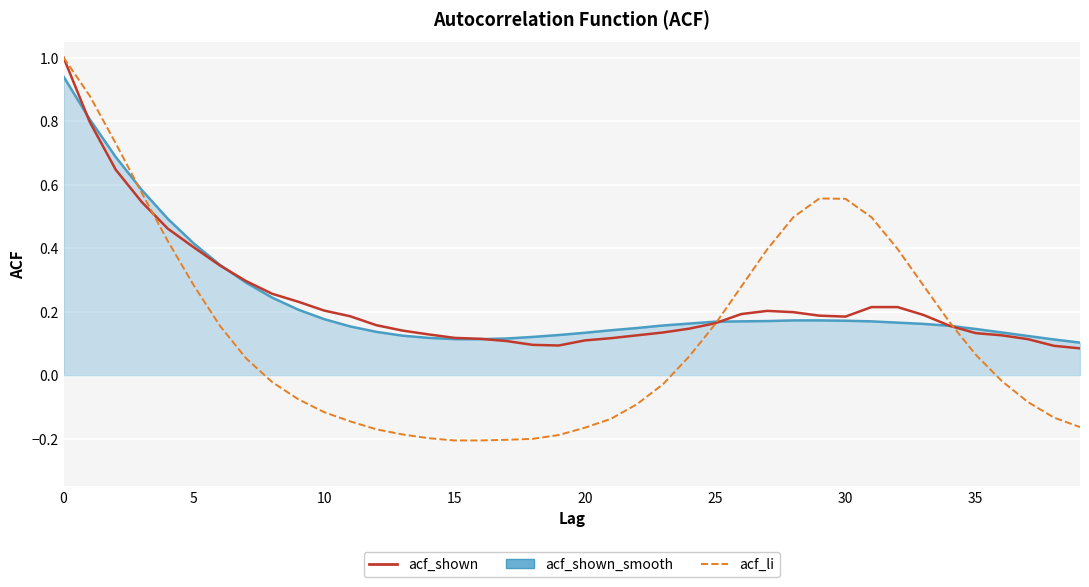

True or false: acf_shown and acf_shown_smooth (line) cross at least once.

True